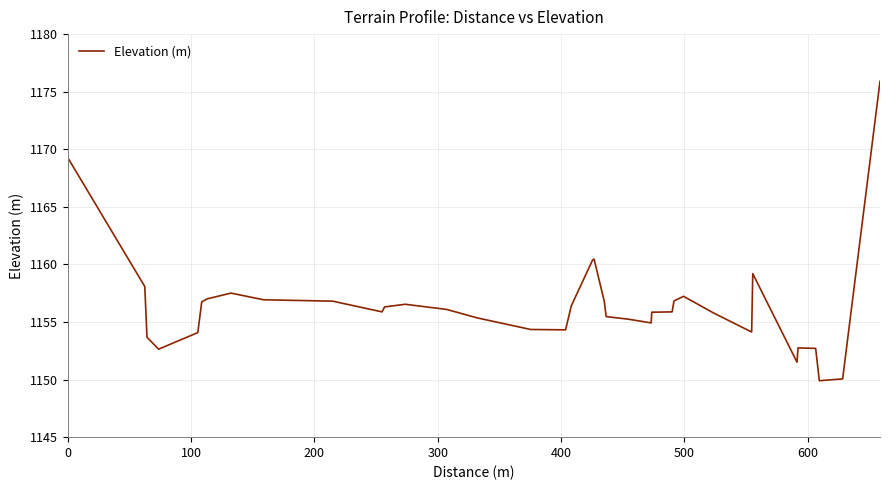

What is the difference between the maximum and minimum values?

26.0